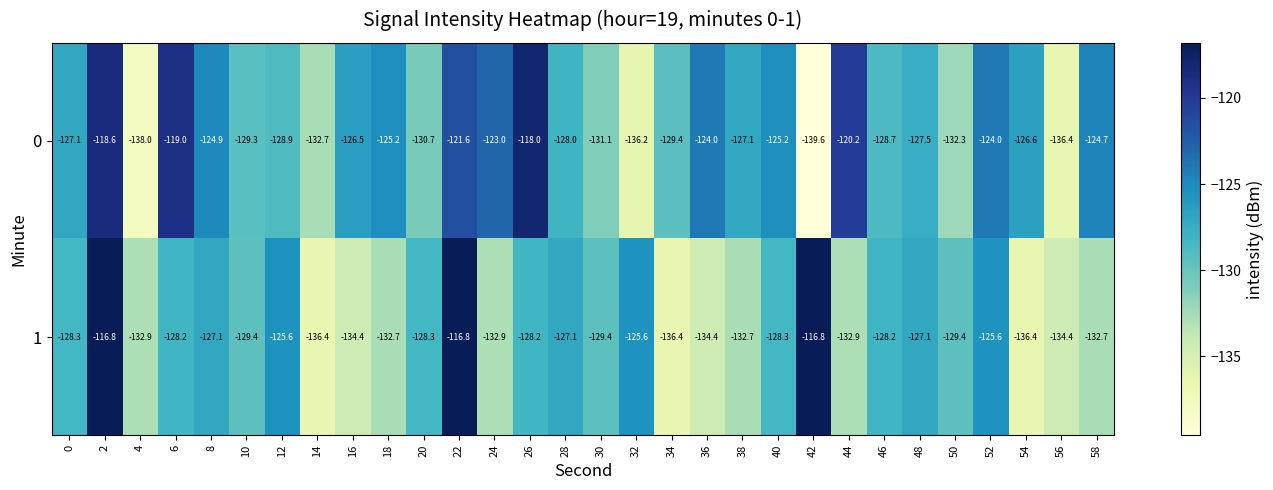

What is the difference between the highest and lowest values at 38?

5.6